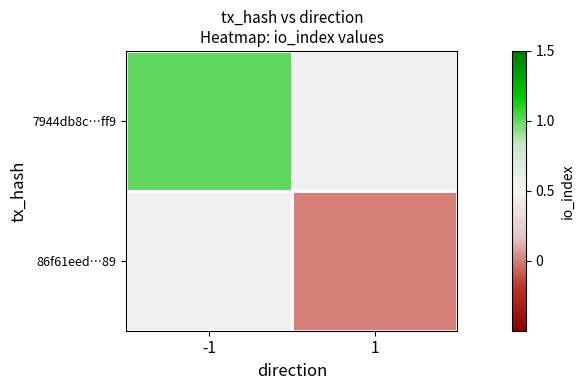

At how many categories does at least one series exceed 0?

1